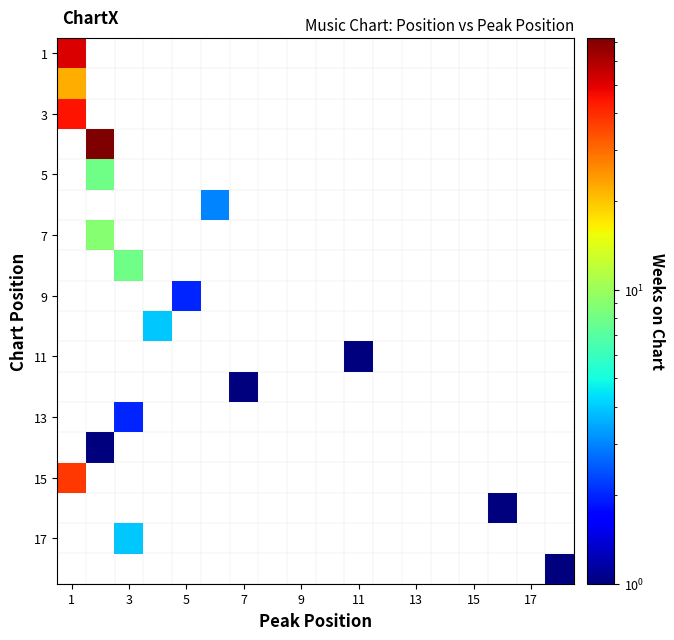

At how many categories does at least one series exceed 55?

1